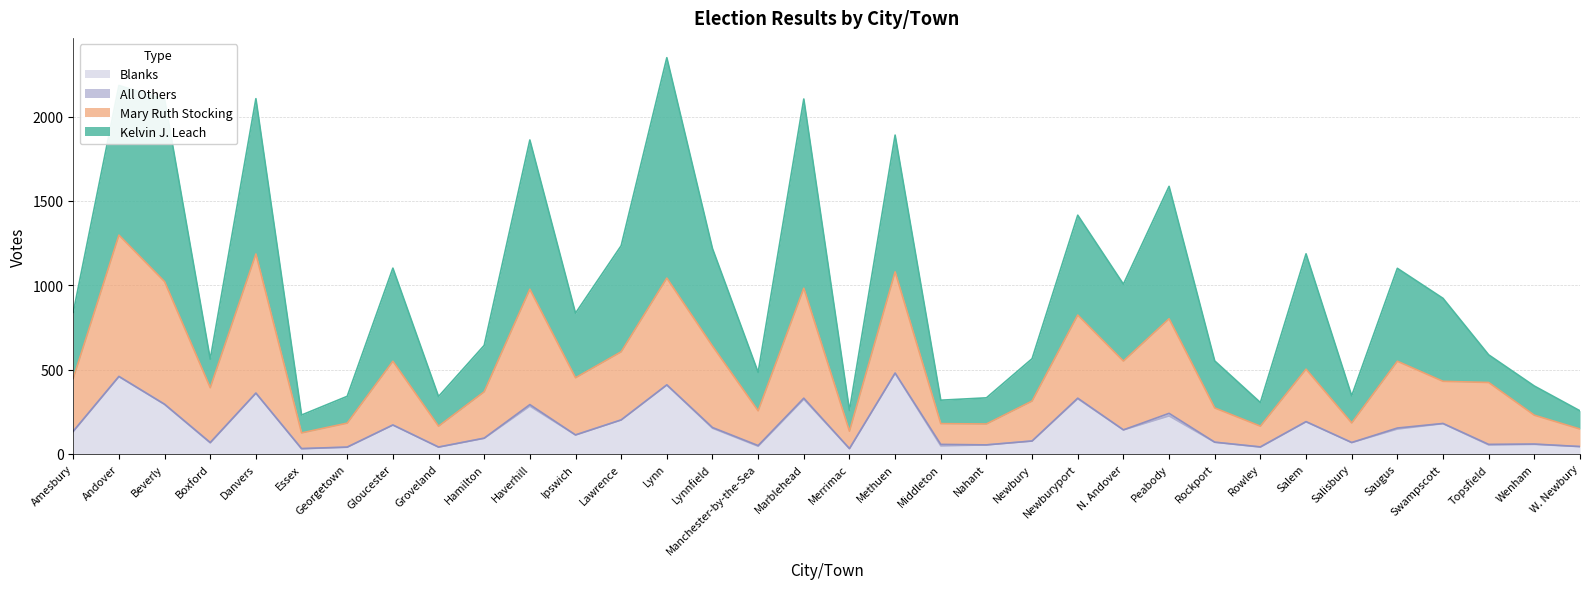

Is the value of Kelvin J. Leach at Andover greater than the value of Blanks at Beverly?

Yes